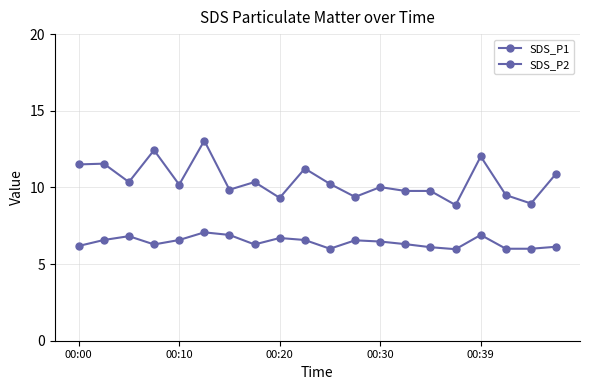

In SDS_P2, how many points are higher than both neighbors (excluding endpoints)?

5